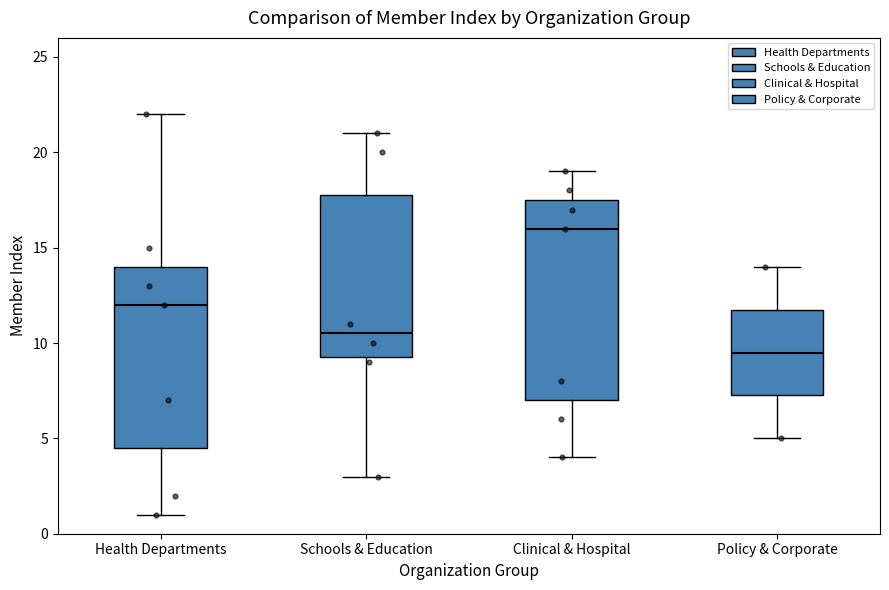

Which box is the tallest, from its lower edge to its upper edge?

Clinical & Hospital